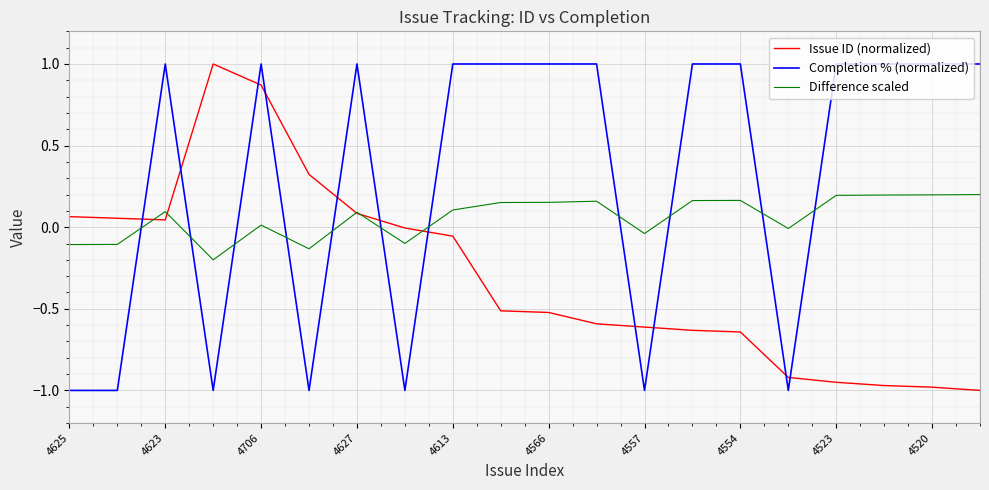

After their last crossing, which series has the higher values: Completion % (normalized) or Difference scaled?

Completion % (normalized)